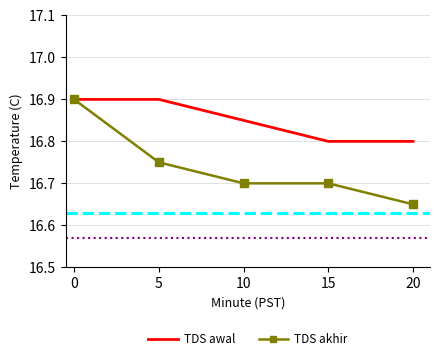

At 5, list the series in order from largest to smallest.

TDS awal, TDS akhir